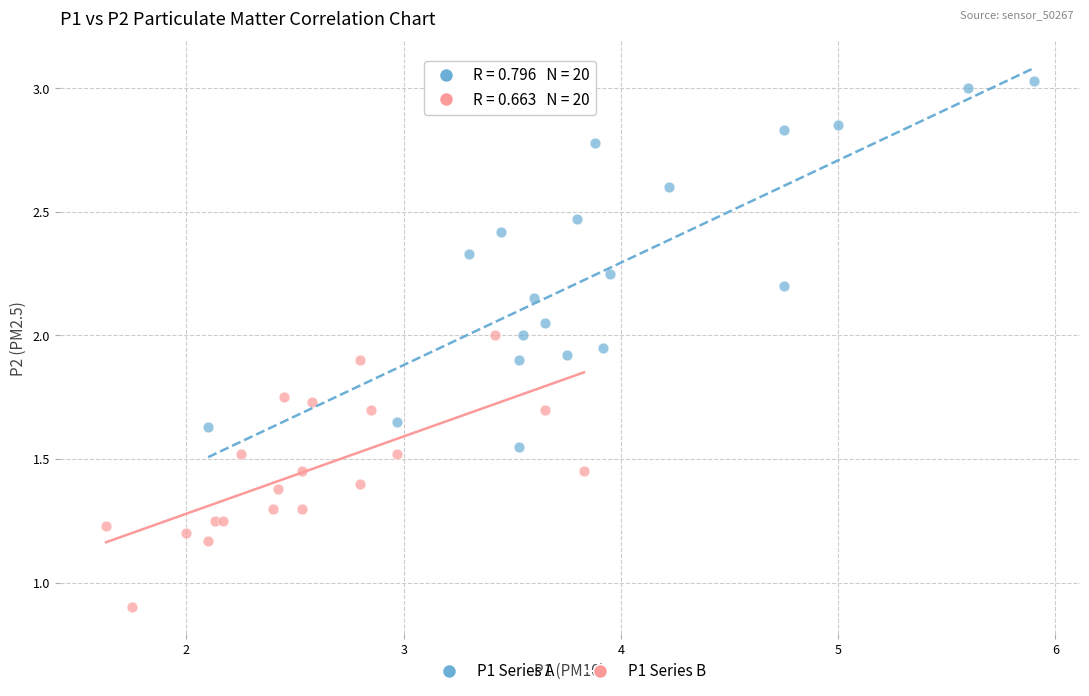

Which series contains the highest Y value?

P1 Series A